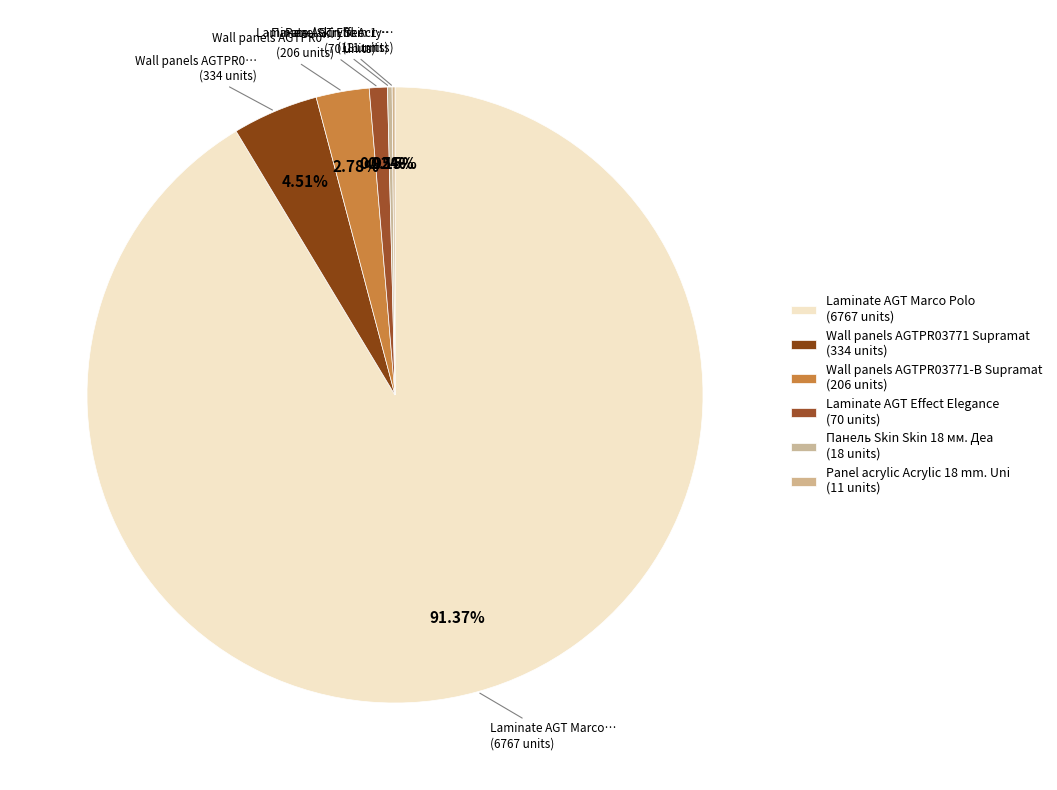

Is Laminate AGT Marco Polo the majority of the pie?

Yes